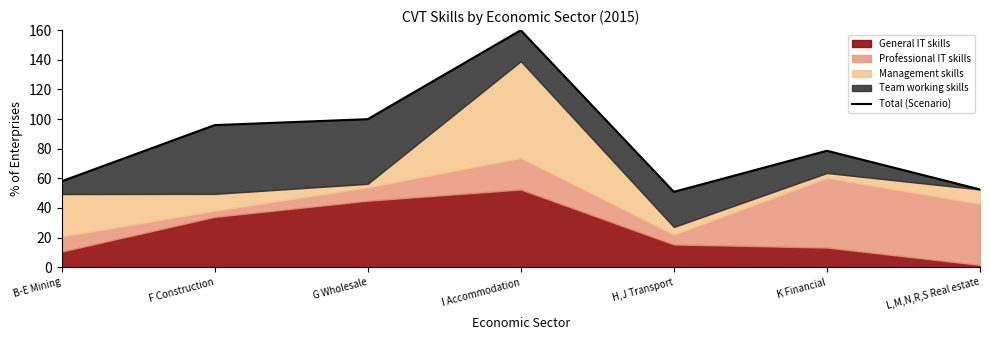

Reading left to right, list all the values displayed in this chart.

58.0	95.9	99.9	159.9	50.9	78.6	52.5